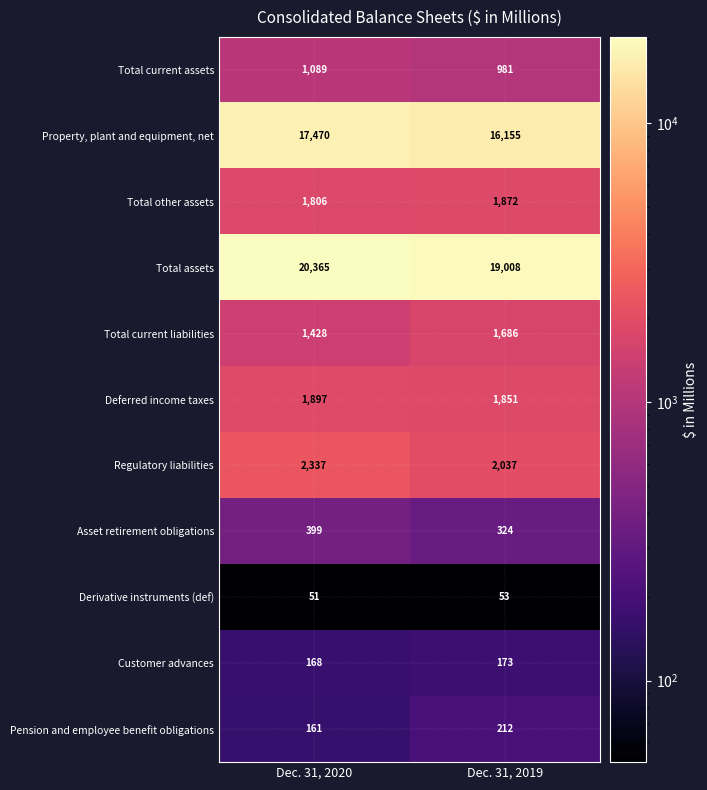

How many values in the Total other assets series are below 1872?

1